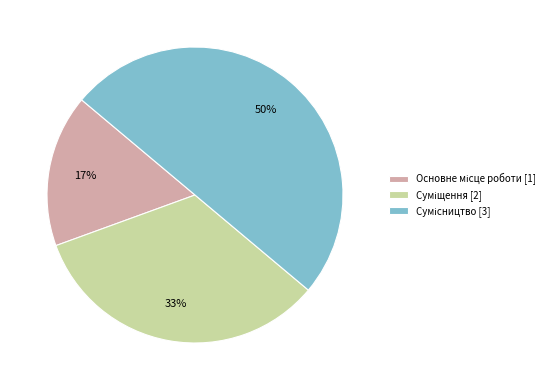

To the nearest percent, what is the difference between the largest and smallest slice percentages?

33%